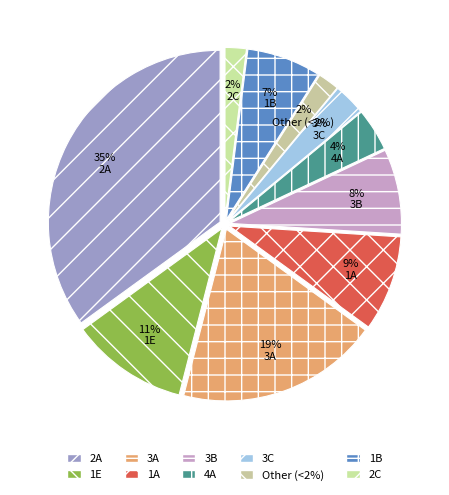

Is there any slice that represents more than half of the pie?

No